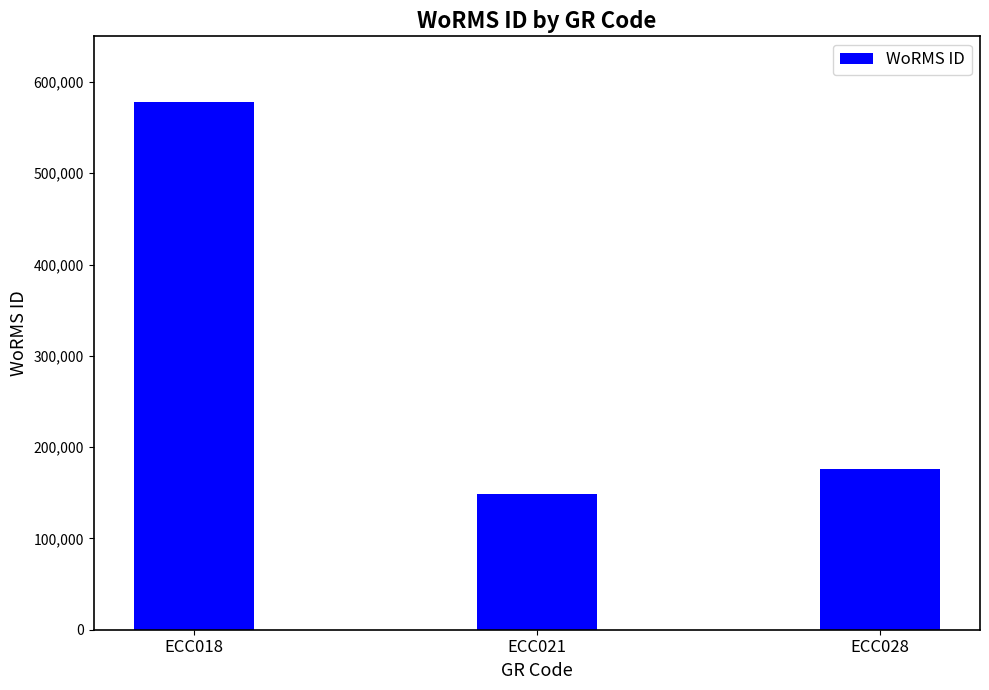

True or false: the data shows 149210 at ECC021.

True